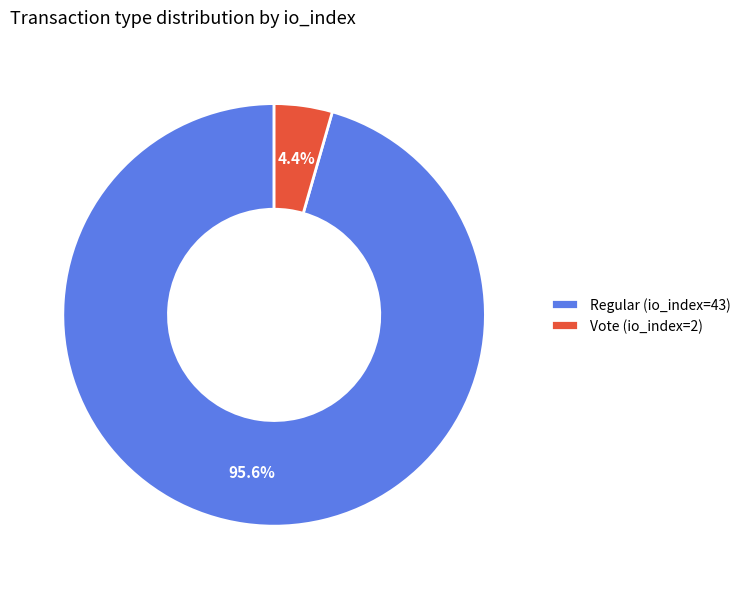

To the nearest percent, what is the combined percentage of Vote (io_index=2) and Regular (io_index=43)?

100%